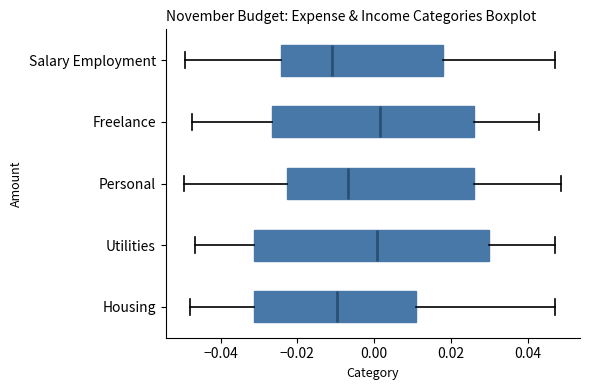

Reading bottom to top, read every box against the x-axis: the position of its median line, the range the box covers, and the ends of its whiskers. The values are not printed on the chart, so give them approximately, as read against the axis.

Housing: median -0.010, box -0.032 to 0.010, whiskers -0.048 to 0.046
Utilities: median 0.000, box -0.032 to 0.030, whiskers -0.046 to 0.046
Personal: median -0.006, box -0.022 to 0.026, whiskers -0.050 to 0.048
Freelance: median 0.002, box -0.026 to 0.026, whiskers -0.048 to 0.042
Salary Employment: median -0.010, box -0.024 to 0.018, whiskers -0.050 to 0.048